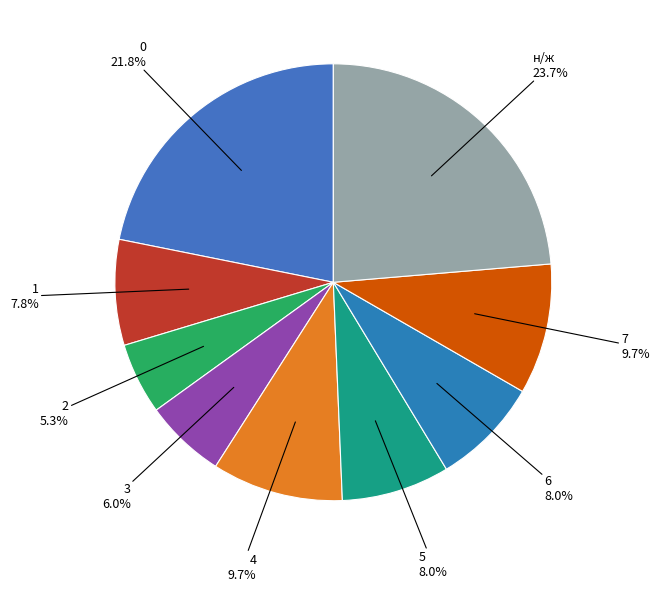

Count the number of slices in the pie.

9